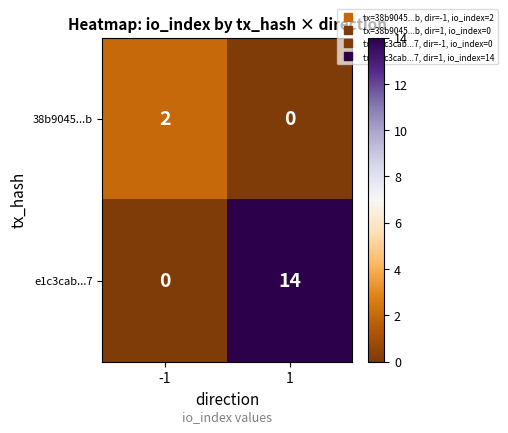

Reading right to left, what are all the values shown in this chart?

38b9045...b: 0	2
e1c3cab...7: 14	0